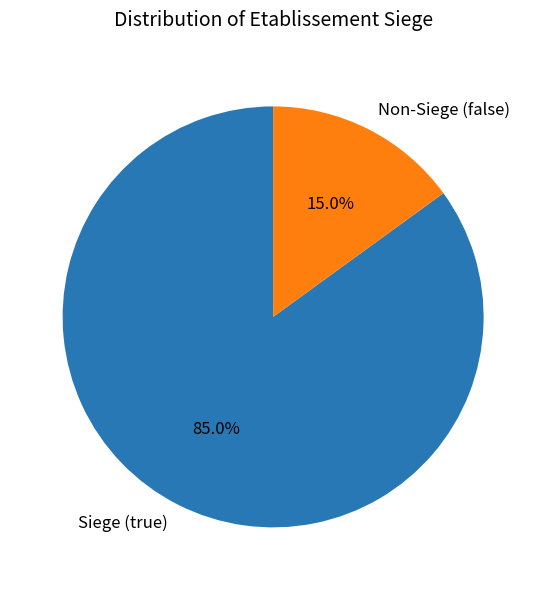

To the nearest percent, what is the average slice percentage?

50%